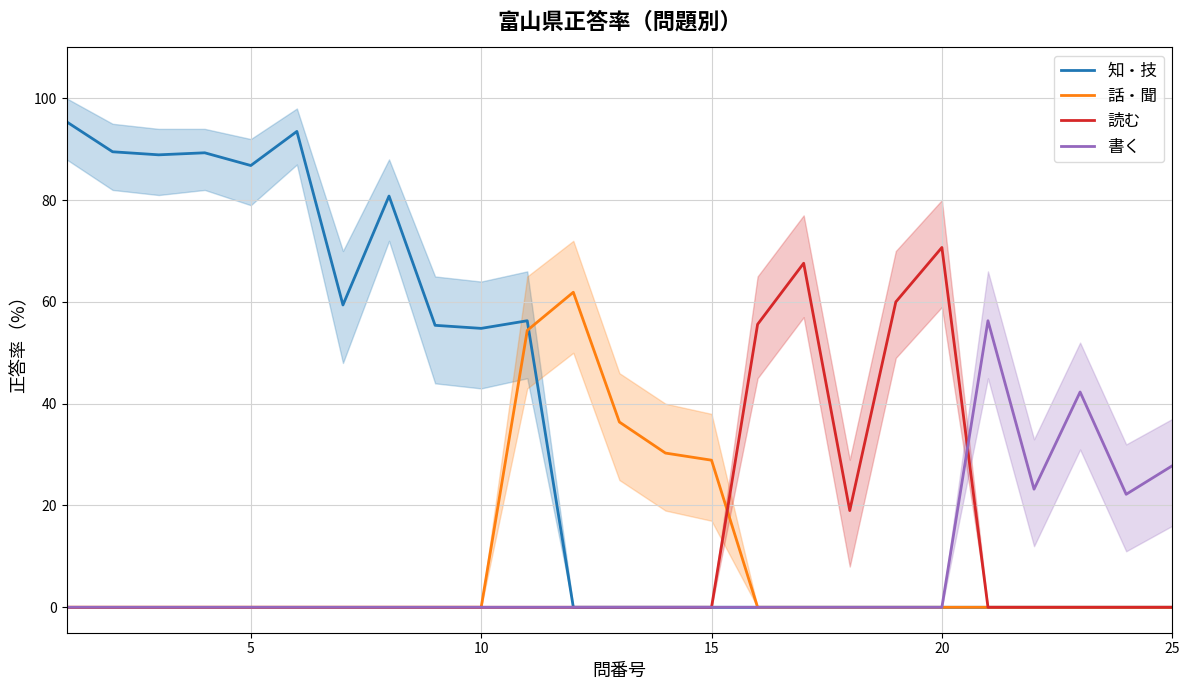

At which label does 読む reach its peak?

20